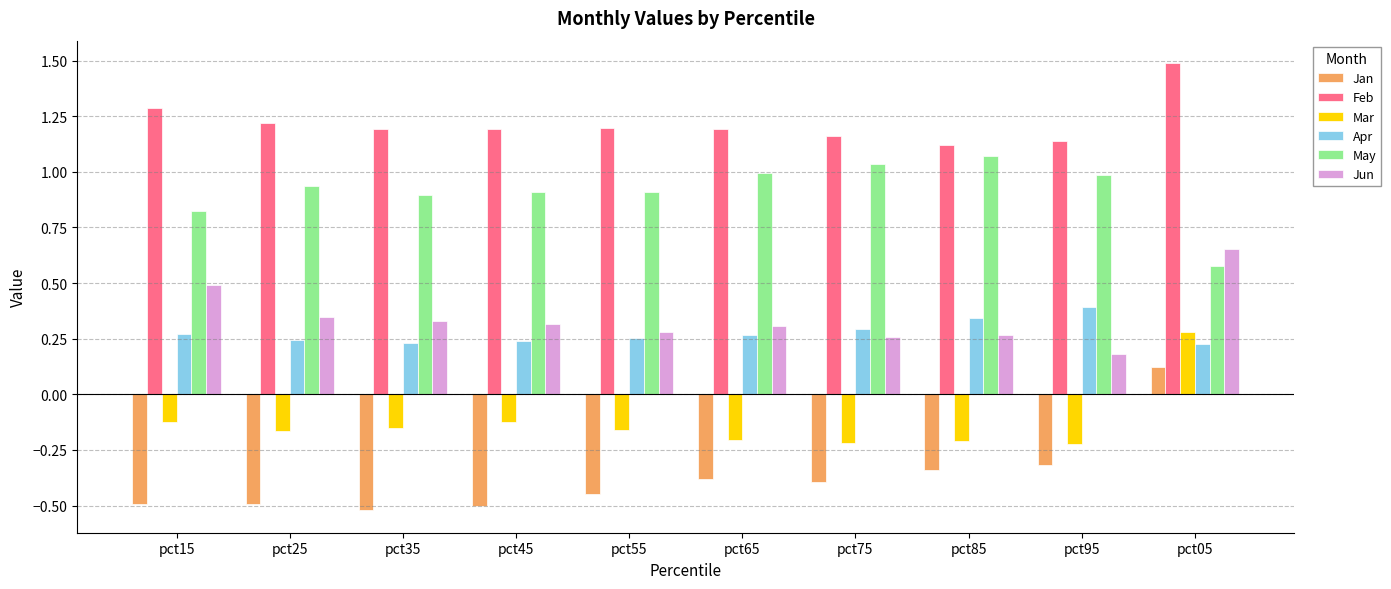

What are all the series names shown in the legend?

Jan, Feb, Mar, Apr, May, Jun